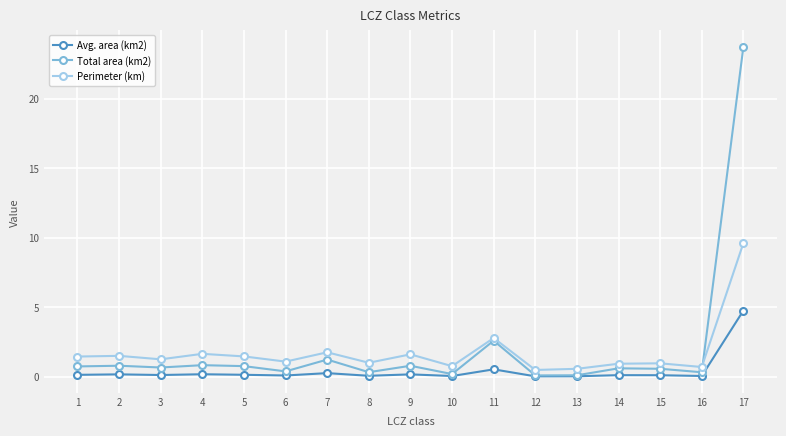

List the series in order of their peak value, lowest first.

Avg. area (km2), Perimeter (km), Total area (km2)